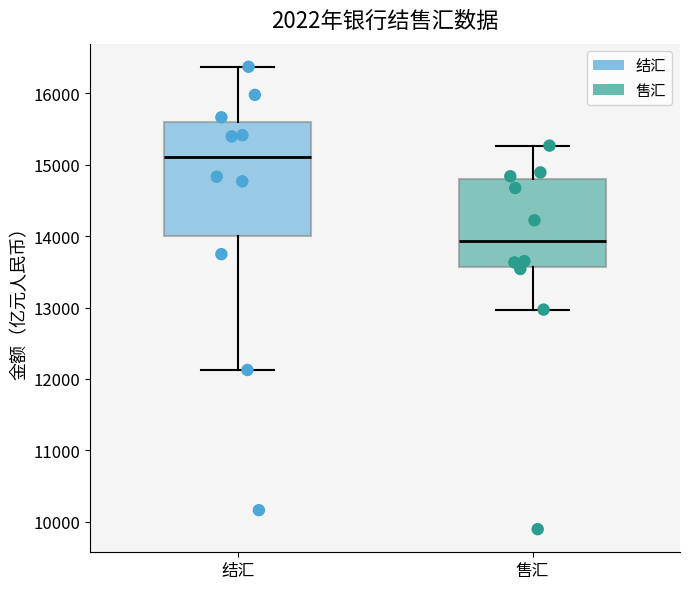

Which box's median line is the highest?

结汇